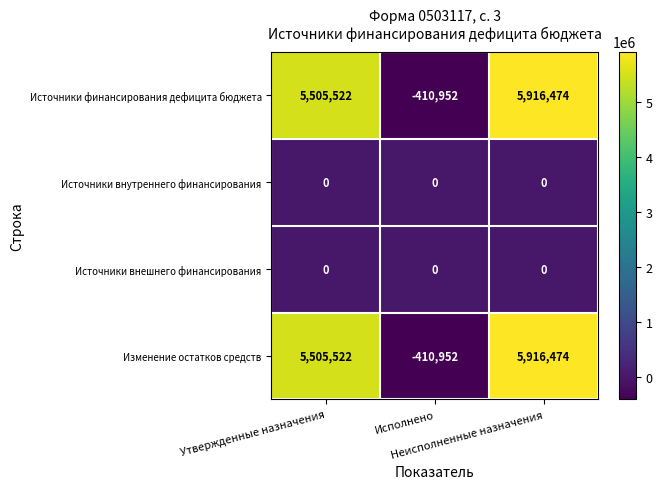

What is the difference between the maximum and minimum values in the Изменение остатков средств series?

6327426